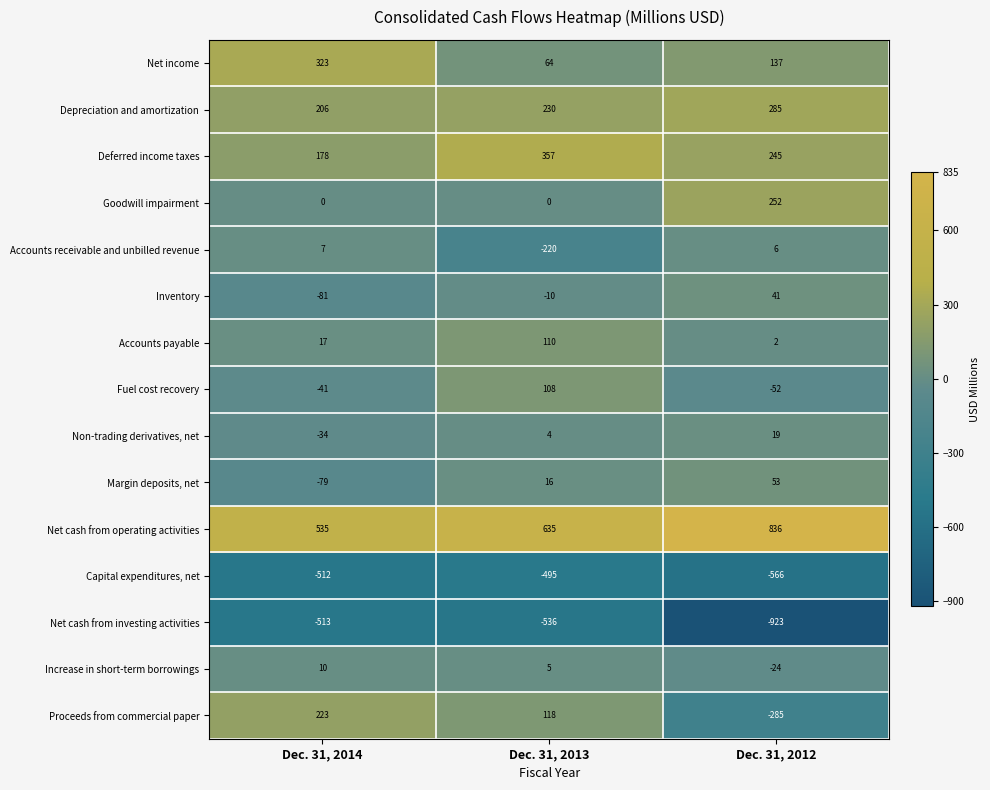

Count the Deferred income taxes values in the range 178 to 357.

3